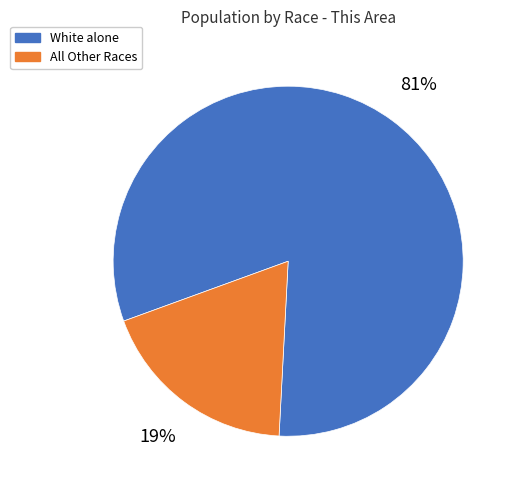

What percentage is the All Other Races slice, to the nearest percent?

19%